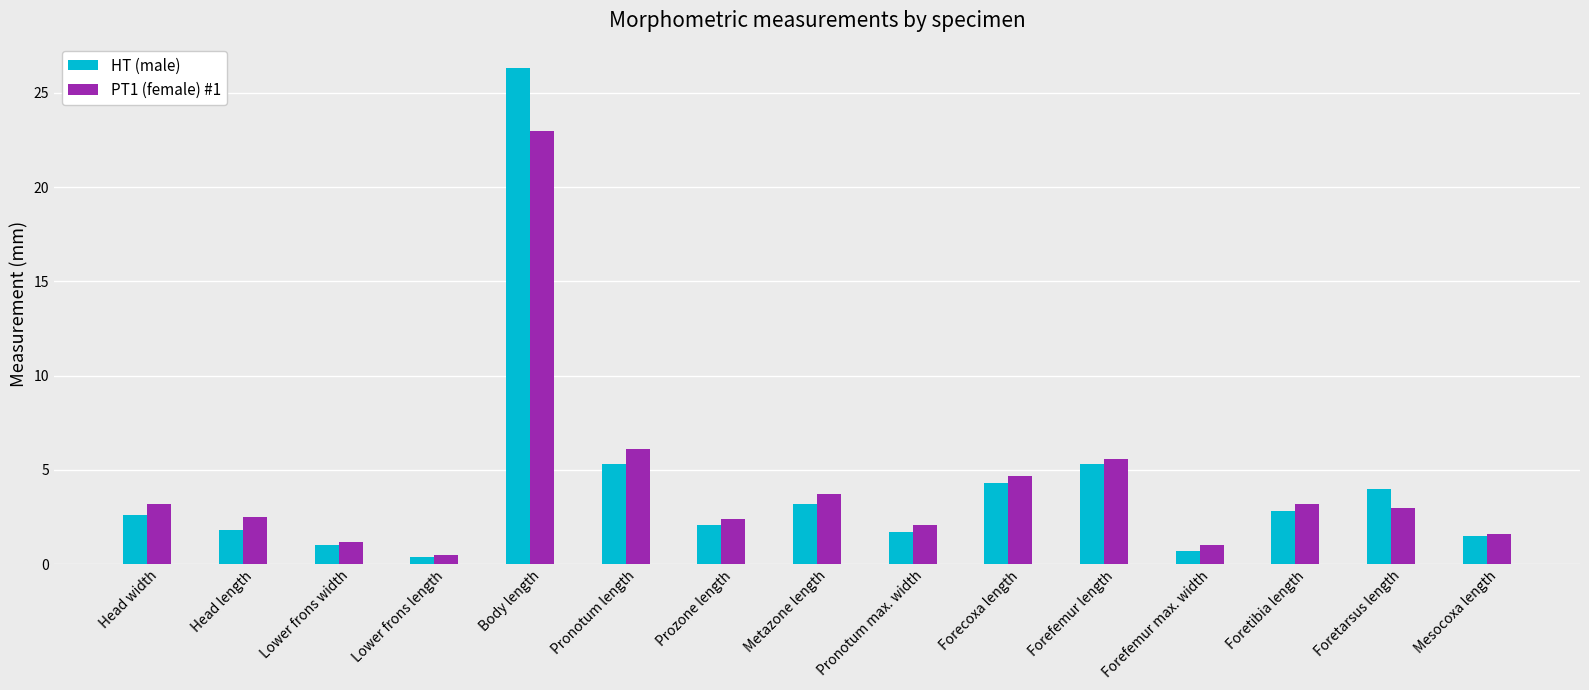

What is the difference between the second highest and second lowest values in the PT1 (female) #1 series?

5.1